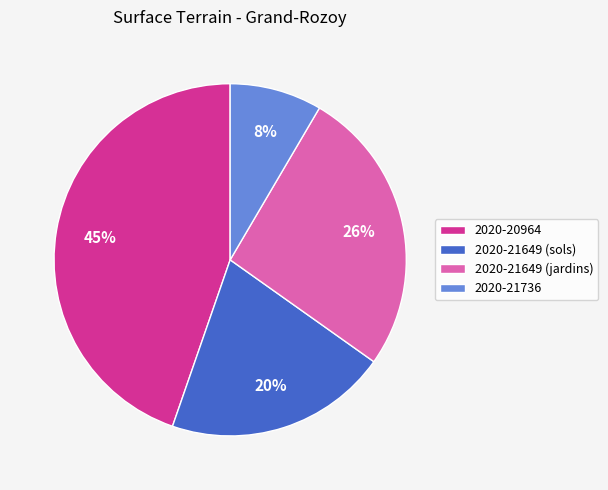

Count the number of slices in the pie.

4